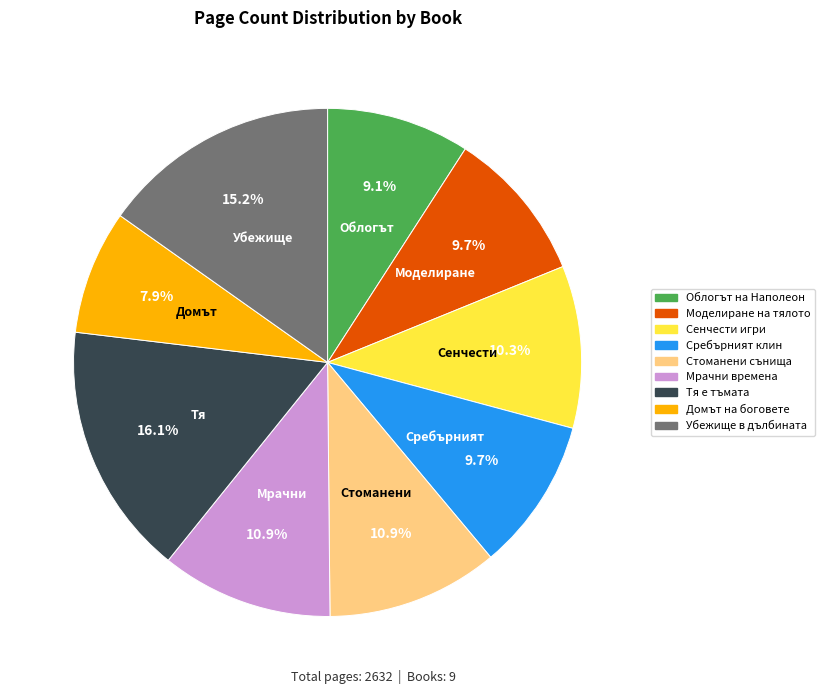

Approximately how many times larger is the value at Стоманени сънища compared to Облогът на Наполеон?

1.2